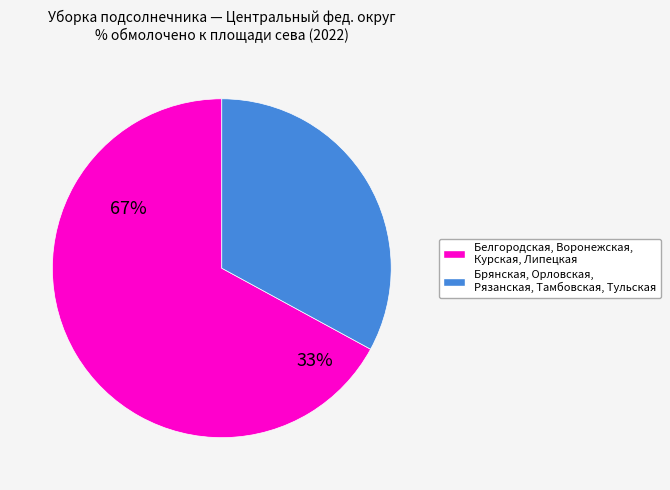

Combined, do Рязанская and Тульская account for over 50%?

No